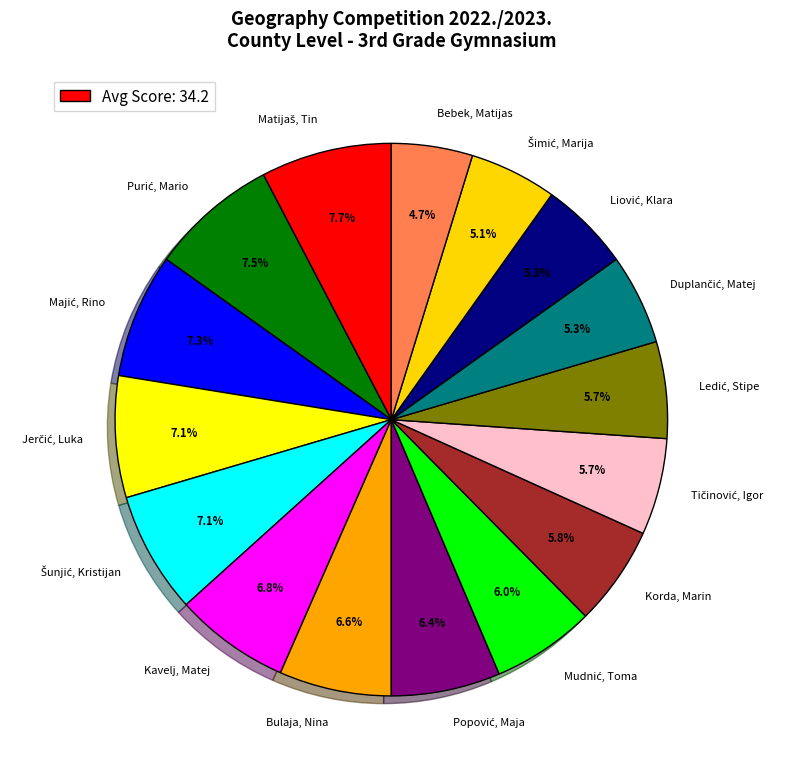

To the nearest percent, what is the difference between the largest and smallest slice percentages?

3%